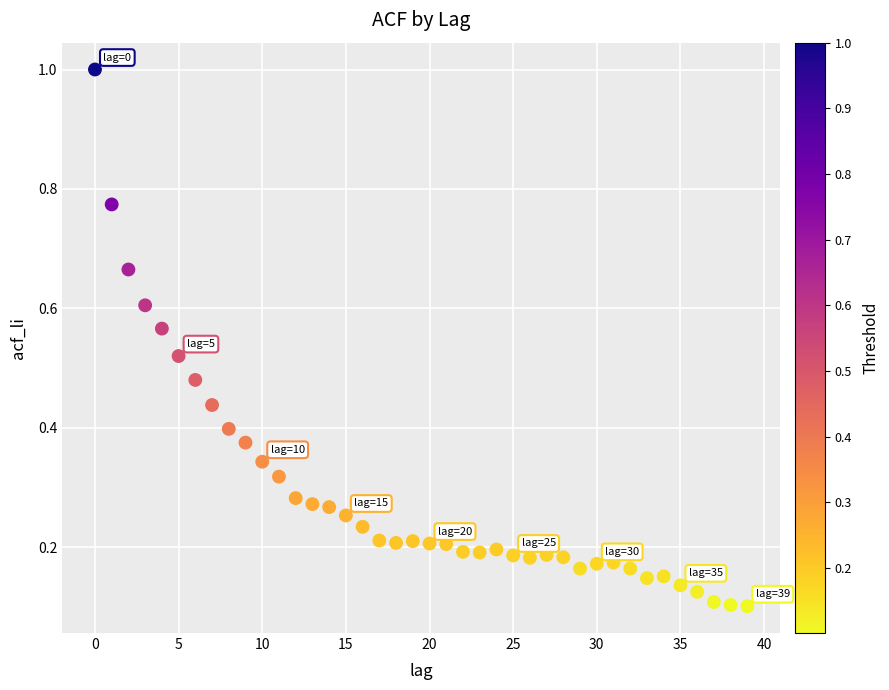

What is the range of Y values (max minus min)?

0.9